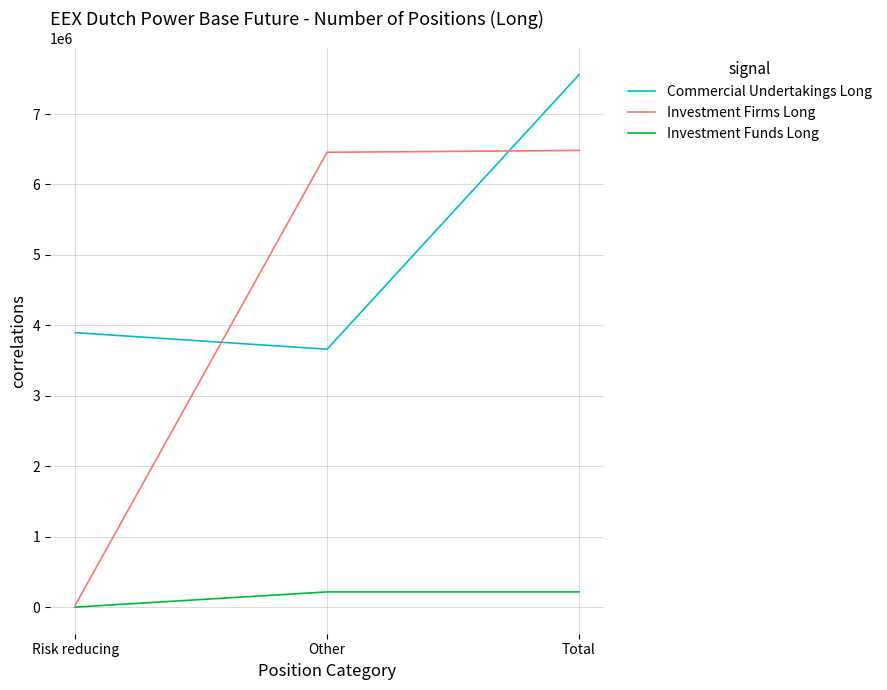

Read the Investment Funds Long value at Total, to the nearest 10.

215810